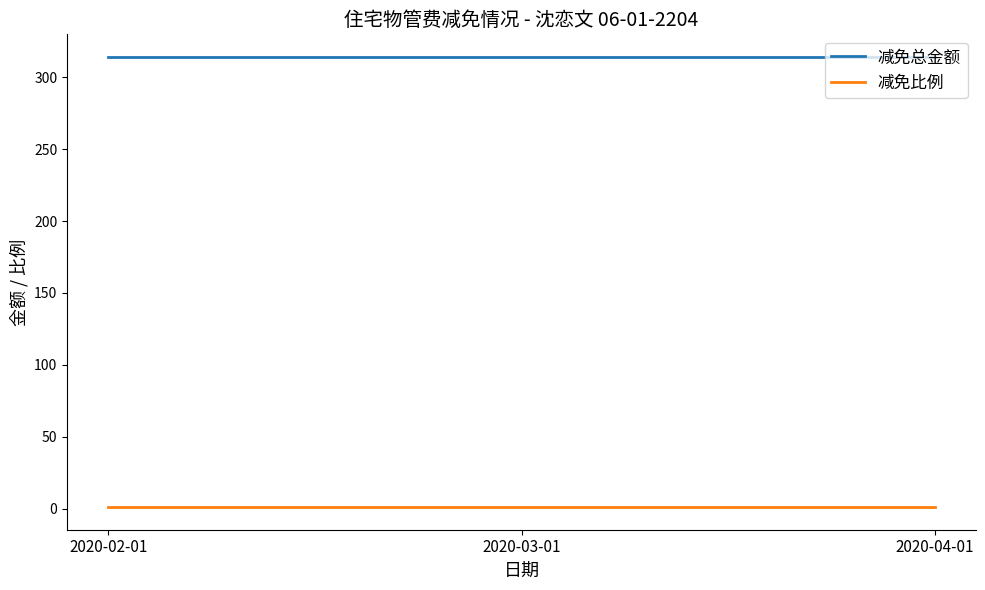

What is the average value of the 减免比例 series?

1.0